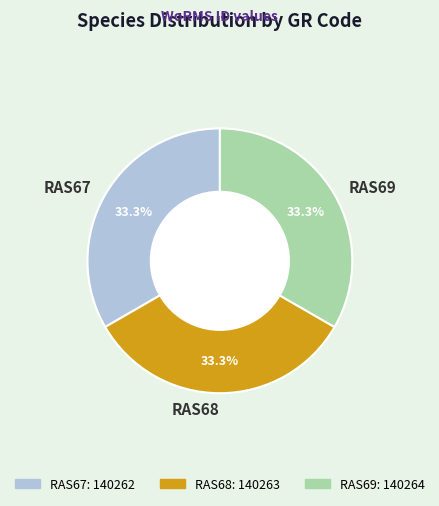

The RAS67 slice represents 18% of the pie. True or false?

False